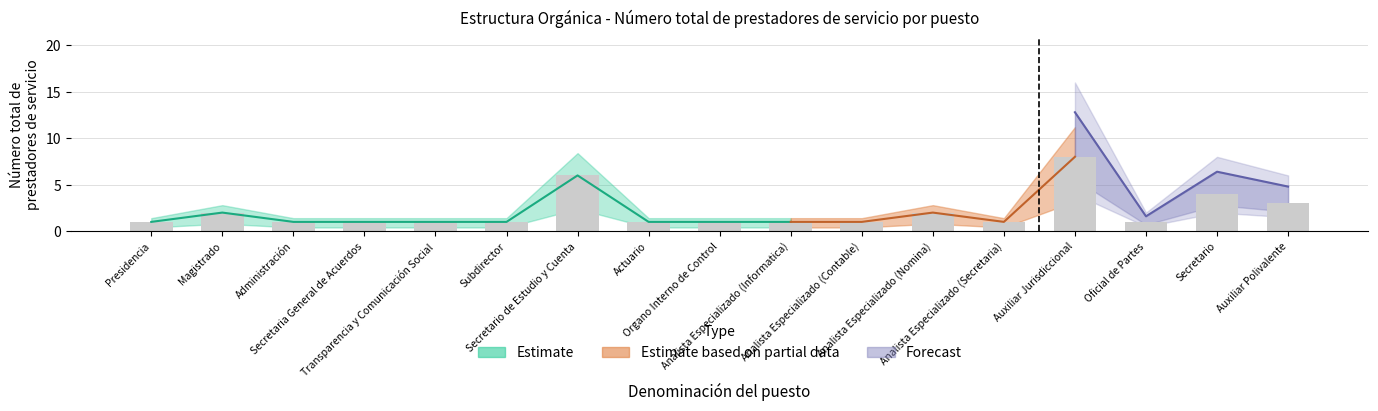

At which category does the chart reach its peak across all series?

Auxiliar Jurisdiccional